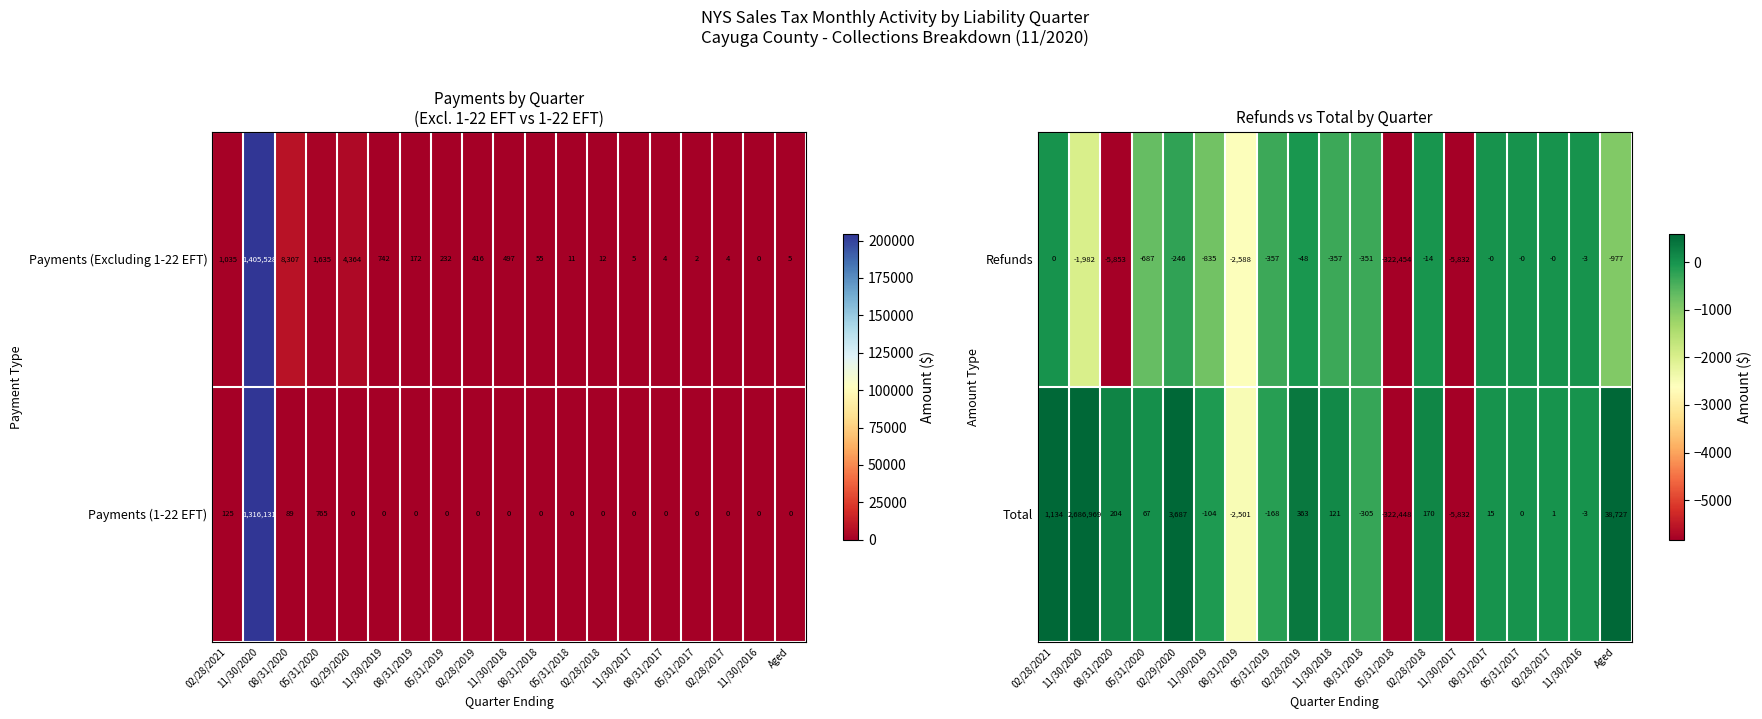

What is the sum of all Total values?

2400097